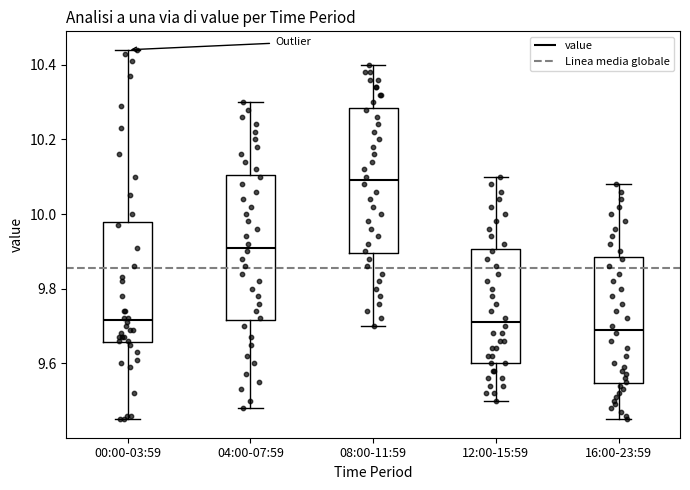

Reading left to right, read every box against the y-axis: the position of its median line, the range the box covers, and the ends of its whiskers. The values are not printed on the chart, so give them approximately, as read against the axis.

00:00-03:59: median 9.72, box 9.66 to 9.98, whiskers 9.46 to 10.44
04:00-07:59: median 9.92, box 9.72 to 10.10, whiskers 9.48 to 10.30
08:00-11:59: median 10.10, box 9.90 to 10.28, whiskers 9.70 to 10.40
12:00-15:59: median 9.72, box 9.60 to 9.90, whiskers 9.50 to 10.10
16:00-23:59: median 9.70, box 9.54 to 9.88, whiskers 9.46 to 10.08